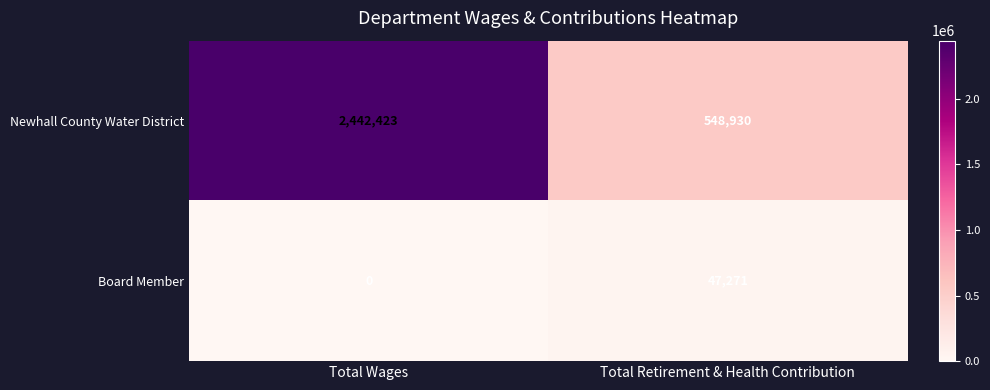

Which series changed the most between Total Wages and Total Retirement & Health Contribution?

Newhall County Water District